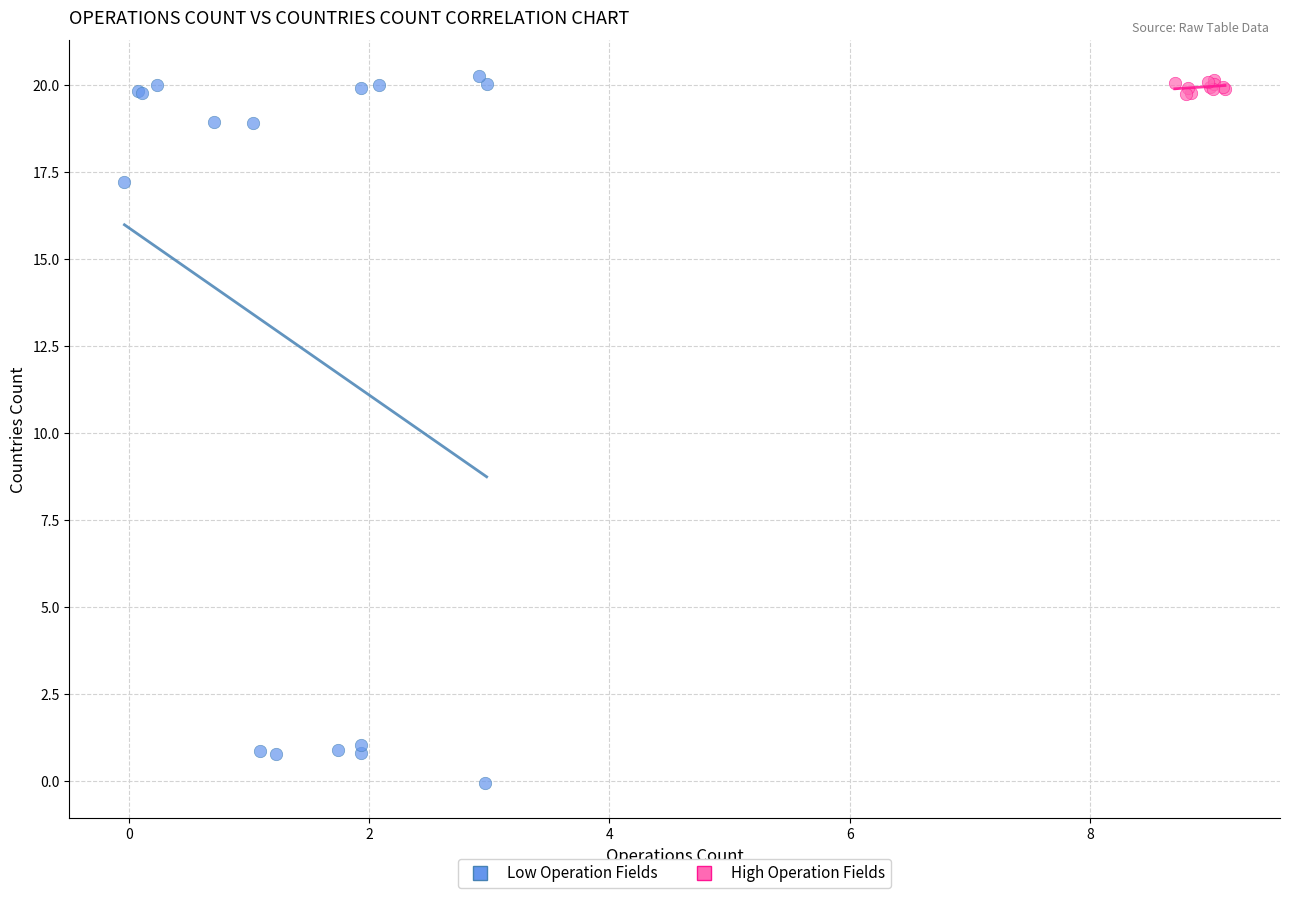

Which series reaches the minimum Y coordinate?

Low Operation Fields